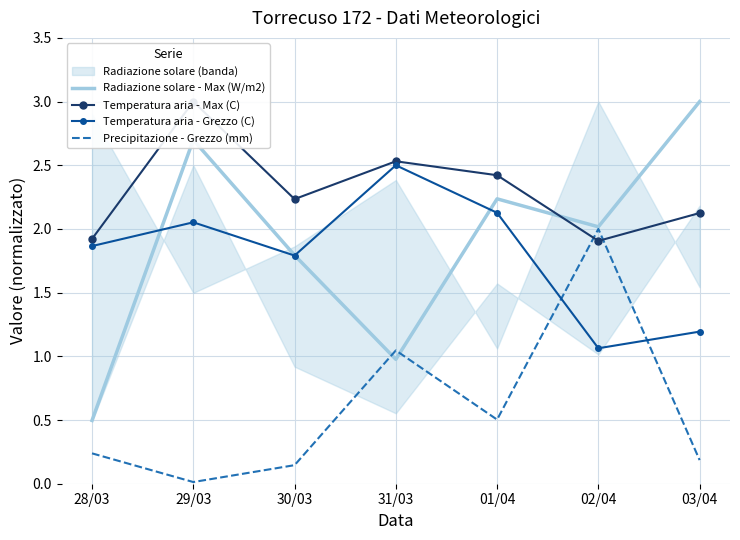

Between 28/03 and 02/04, which series saw the biggest shift?

Precipitazione - Grezzo (mm)